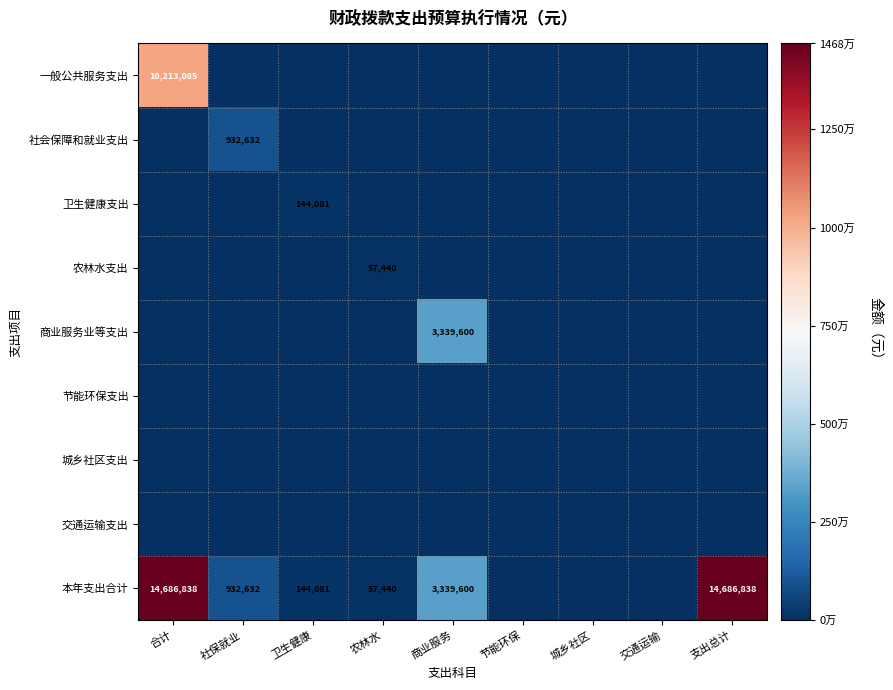

Is it true that 社会保障和就业支出 equals 932632 at 社保就业?

True